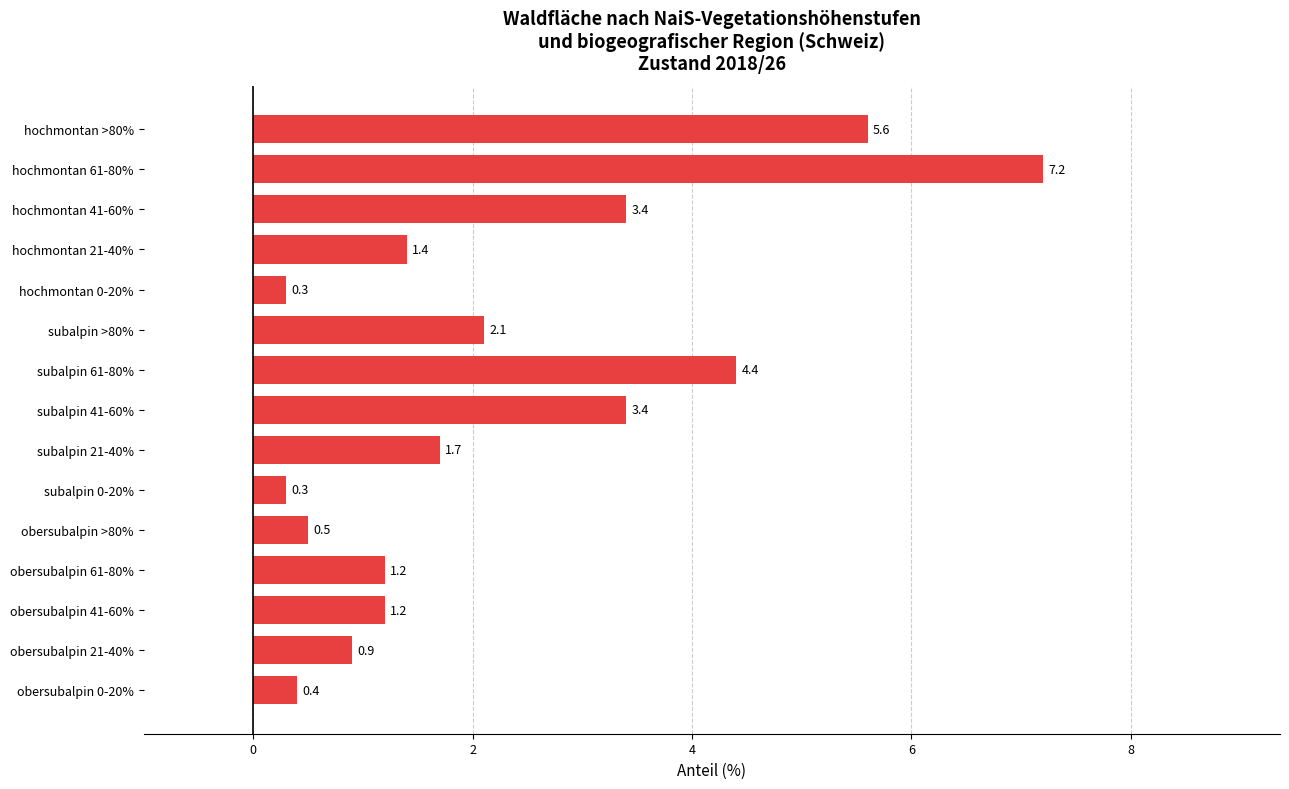

Between hochmontan >80% and subalpin 0-20%, which is larger?

hochmontan >80%